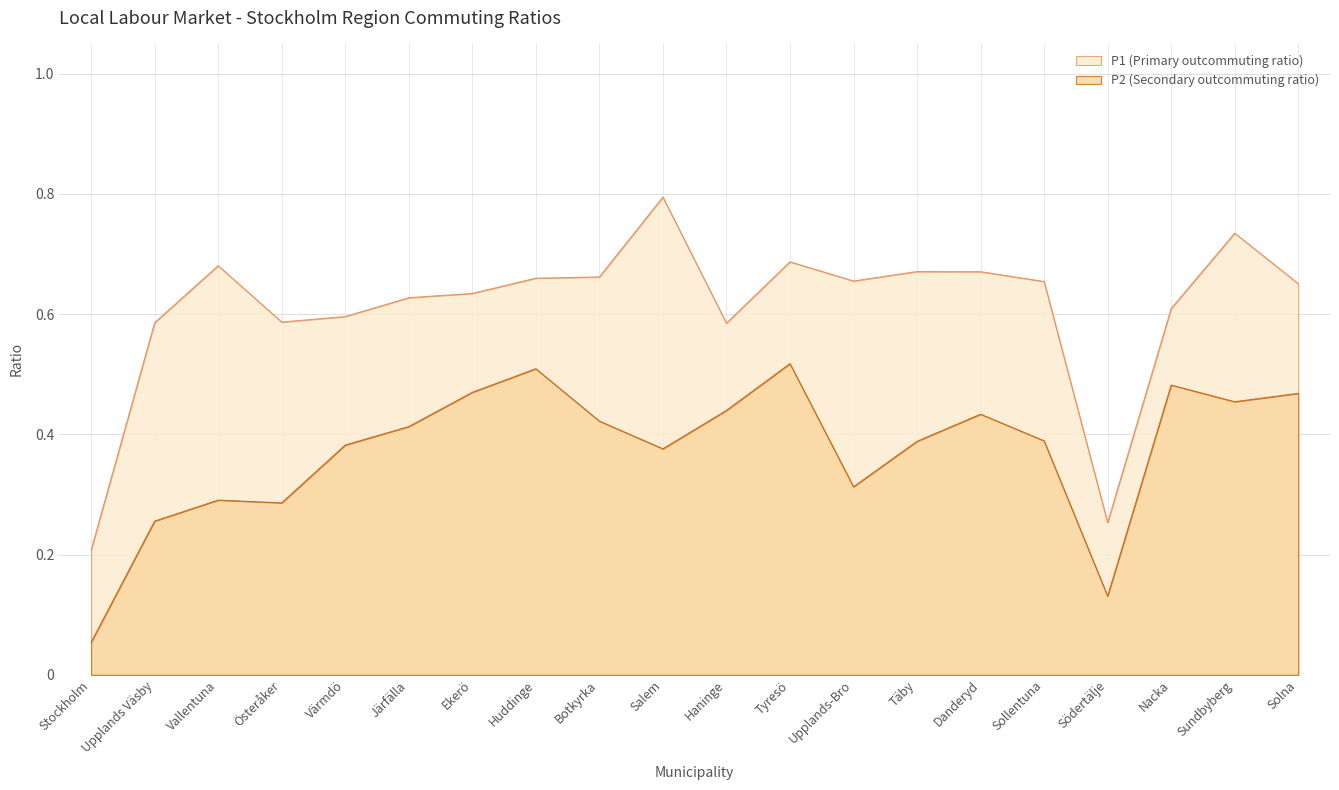

Count the number of data series in this chart.

2